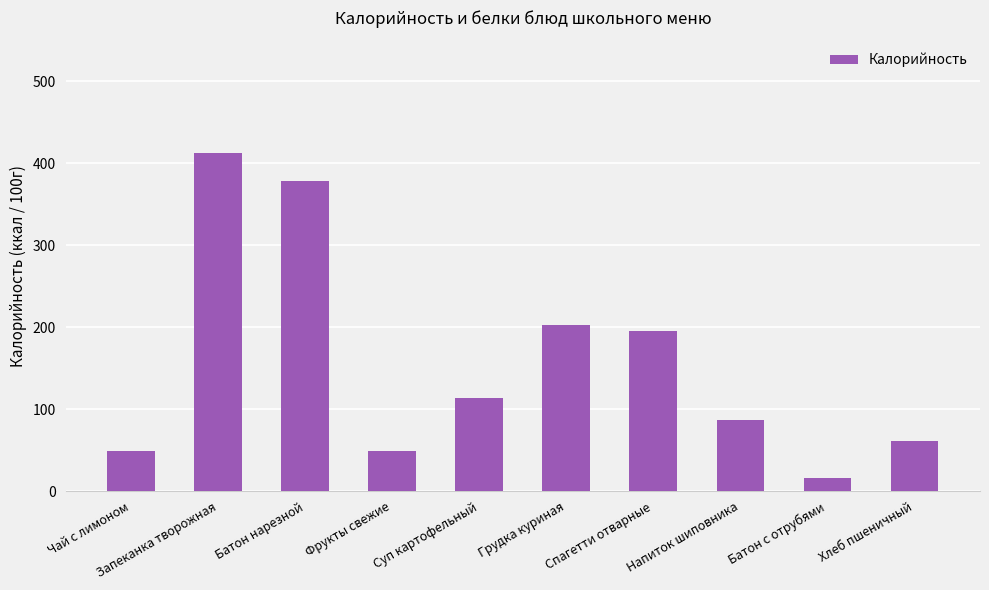

What position from the right is Грудка куриная?

5